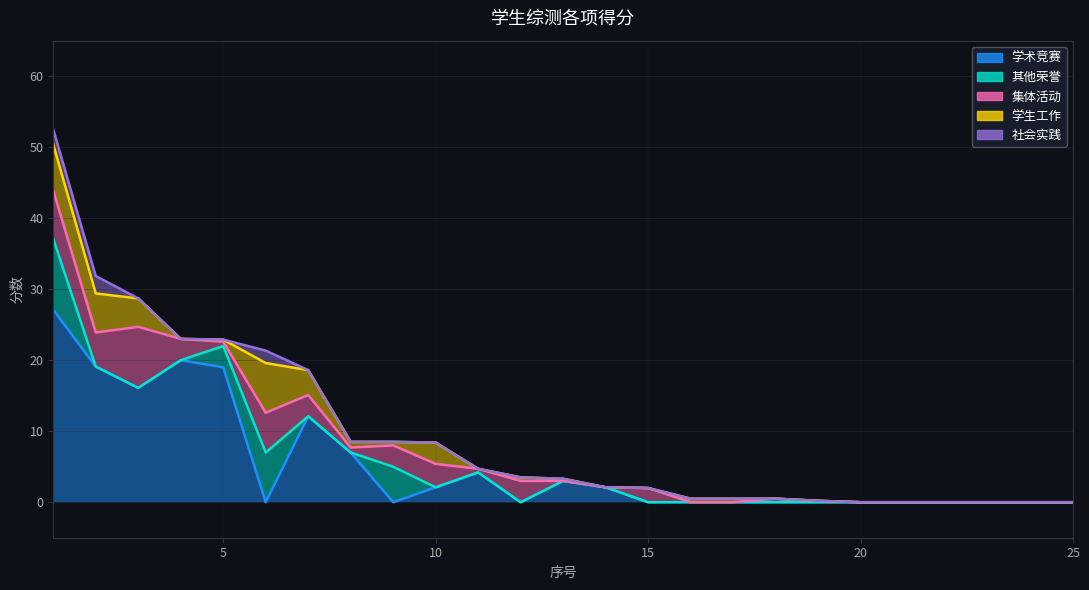

True or false: 其他荣誉 and 学生工作 intersect in this chart.

True